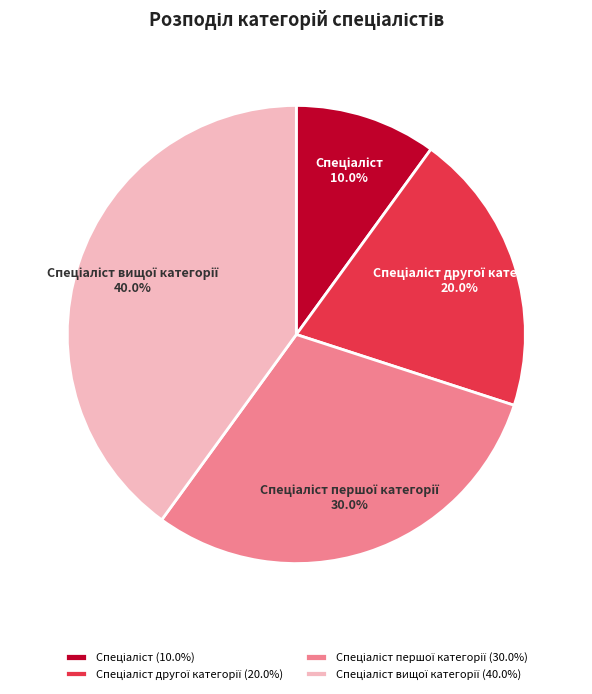

To the nearest percent, what is the difference between the largest and smallest slice percentages?

30%